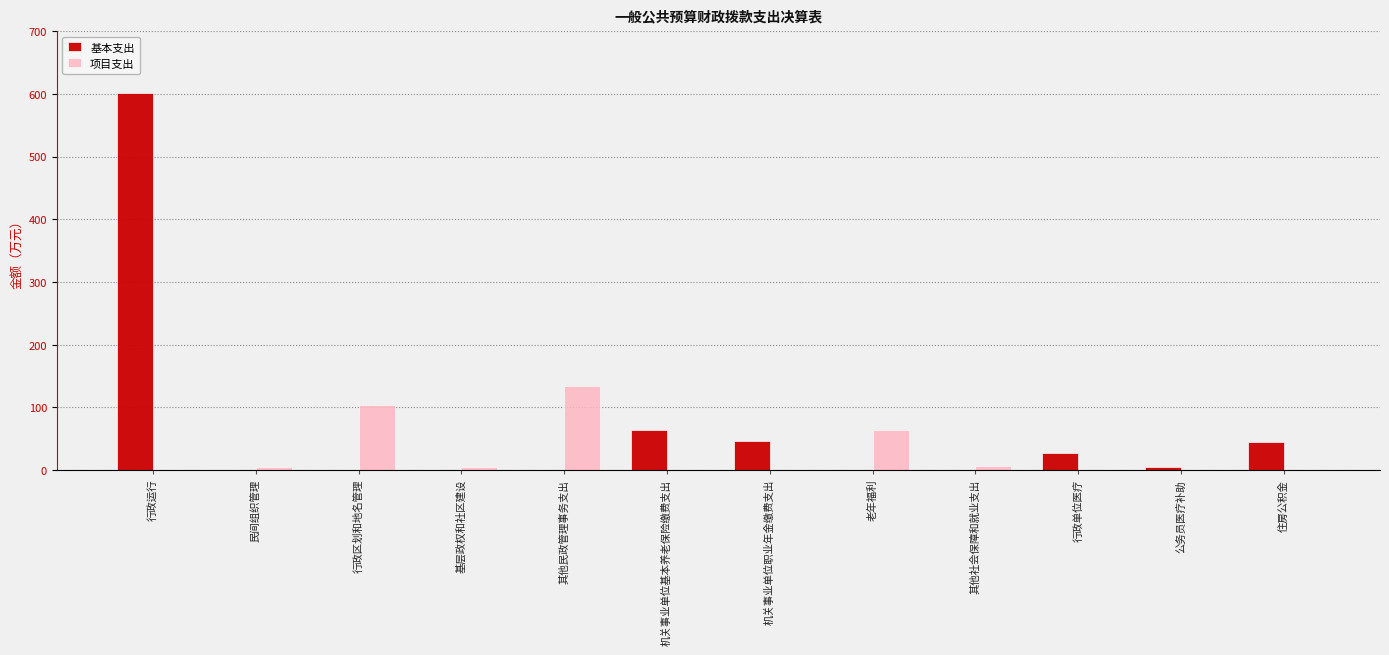

What are all the series names shown in the legend?

基本支出, 项目支出